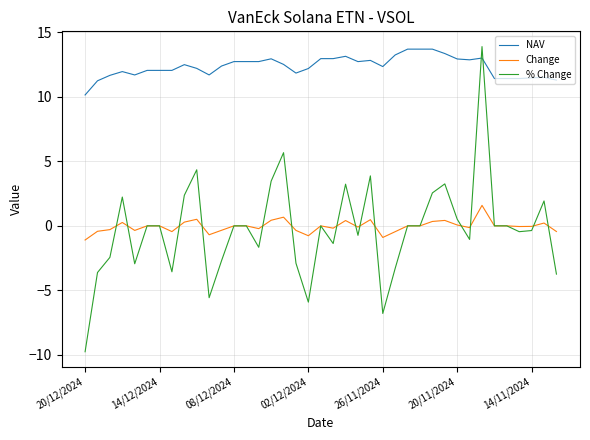

Which series has the widest spread of values?

% Change